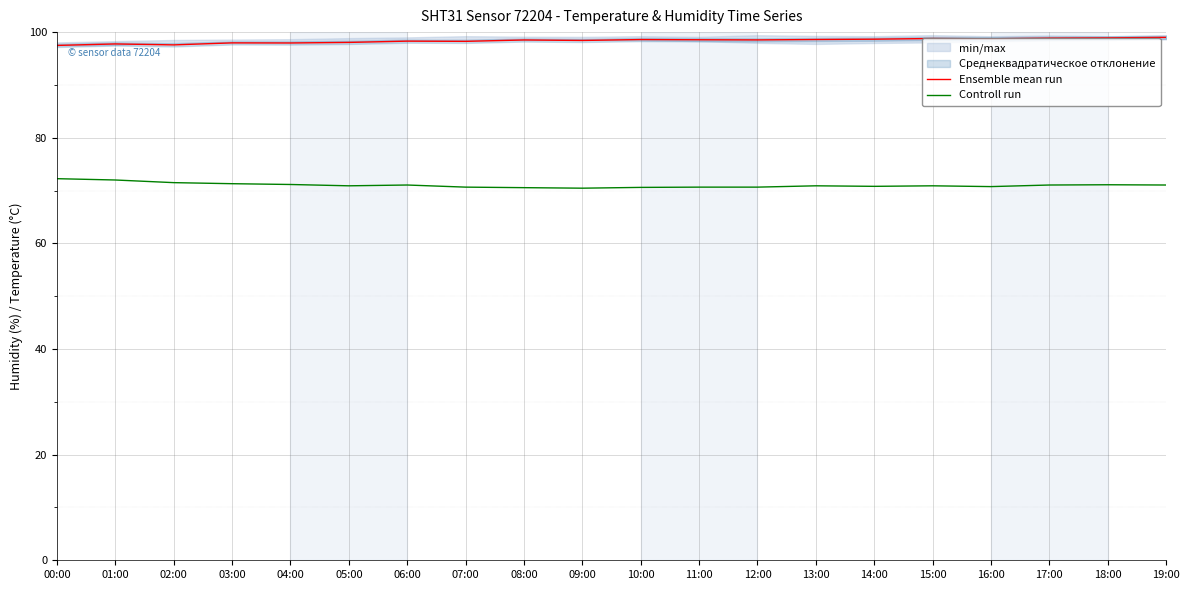

The value of Controll run at 01:00 is 45.5. True or false?

False